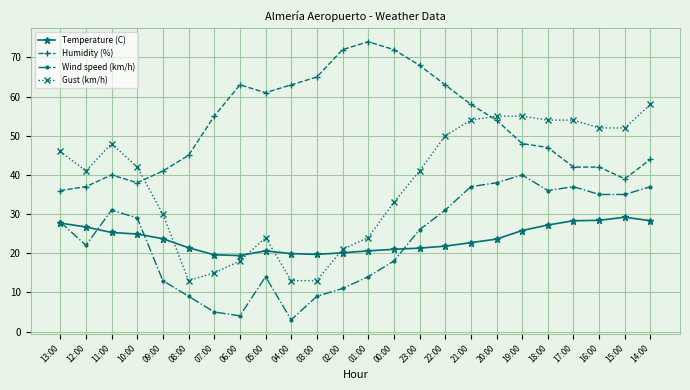

The Wind speed (km/h) series shows 36.0 at 18:00. True or false?

True